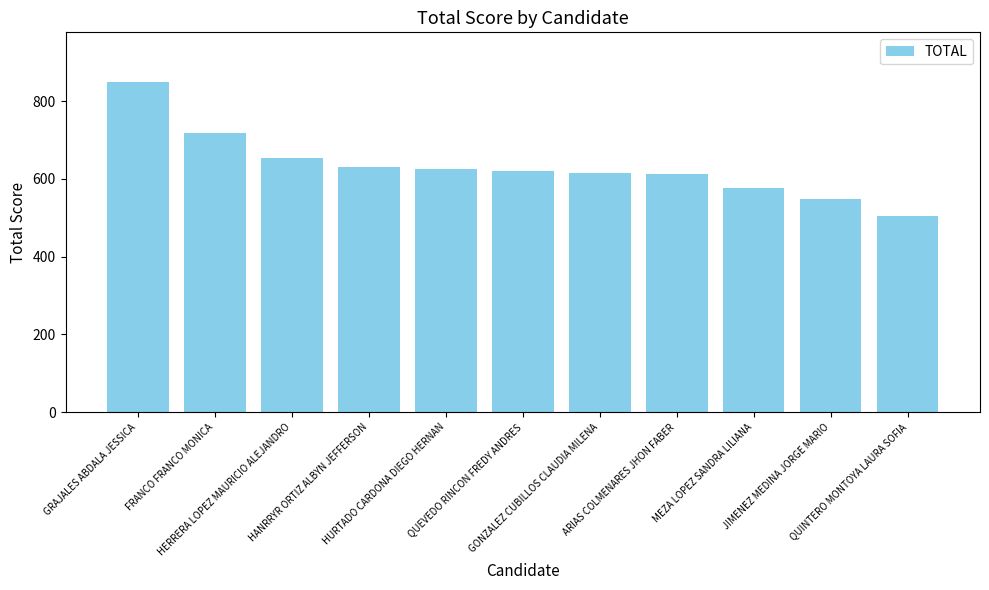

How many categories are shown in the chart?

11